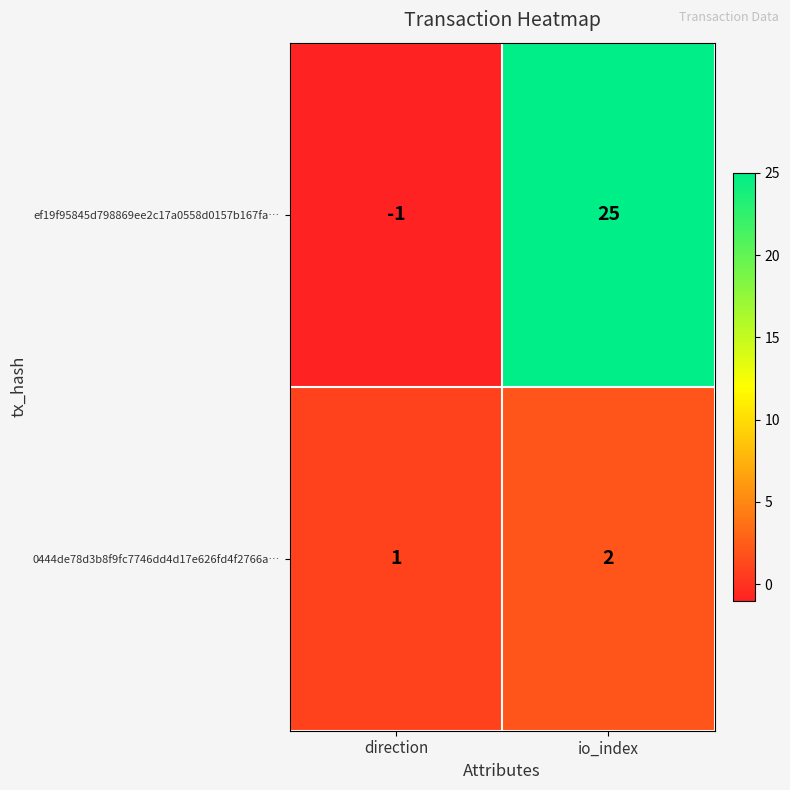

Count the number of categories in the chart.

2